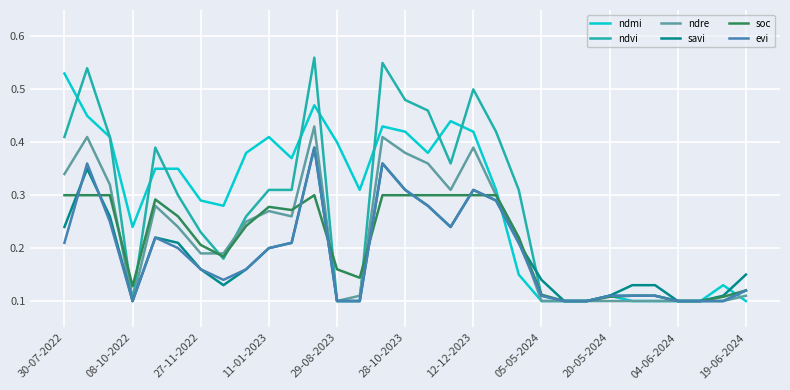

Which series has the widest spread of values?

ndvi